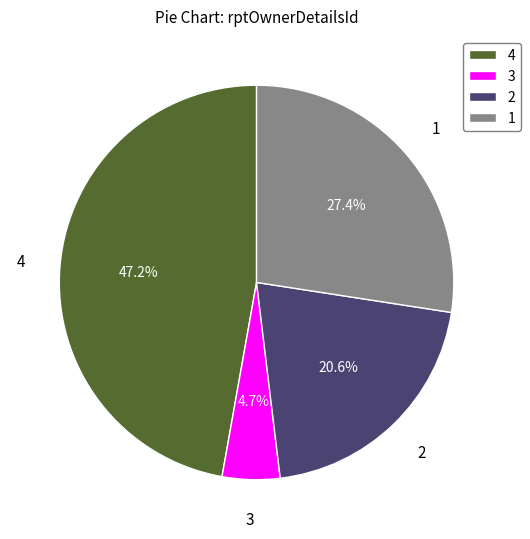

Is there a majority slice in this chart?

No